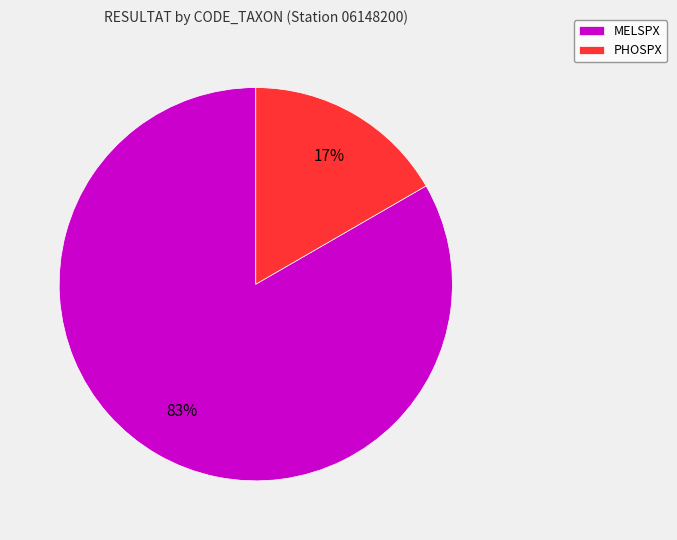

Which category accounts for the majority?

MELSPX